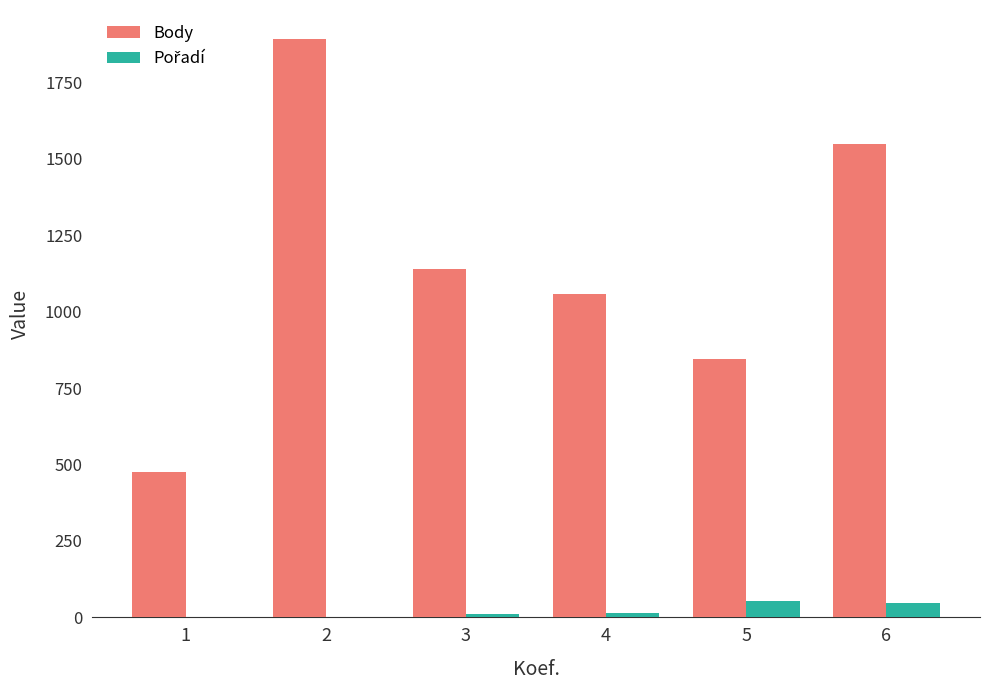

The Body series shows 1551 at 4. True or false?

False